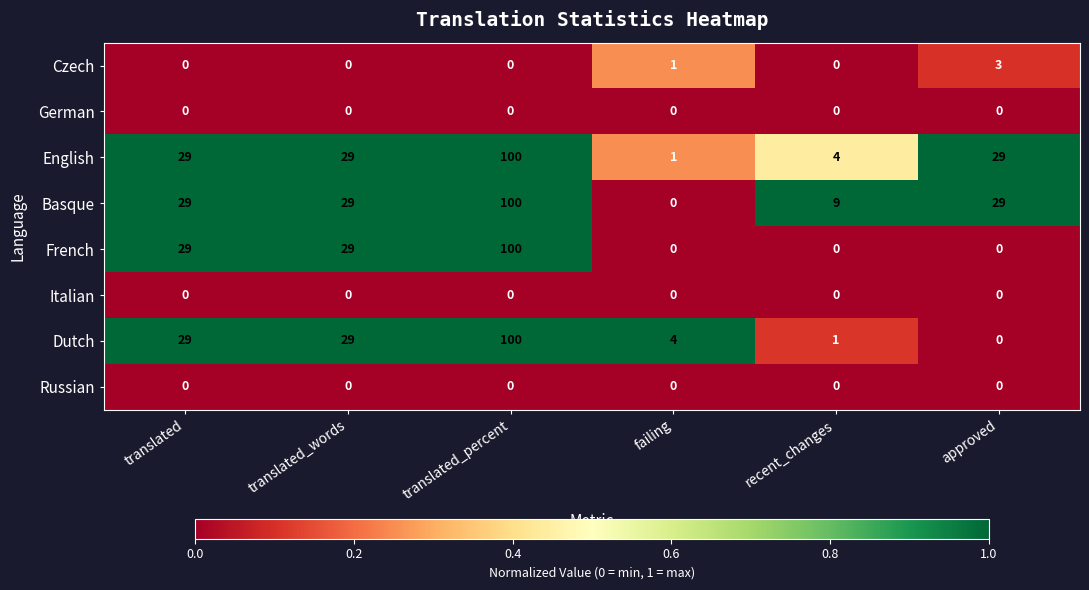

True or false: Dutch has a value of 4 at failing.

True